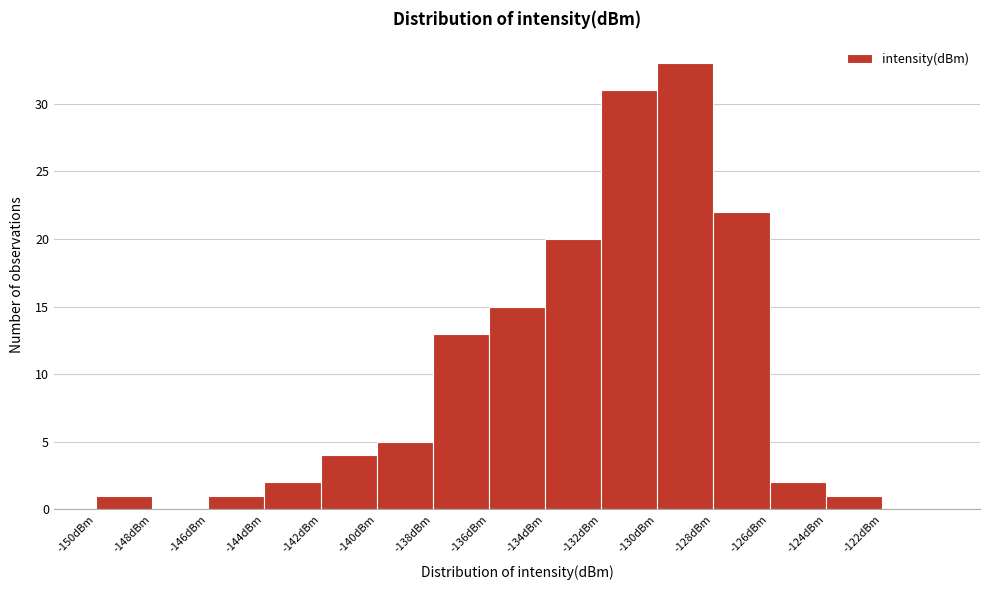

How tall is the bar that spans -146 to -144 on the x-axis? The values are not printed on the chart, so give them approximately, as read against the axis.

1